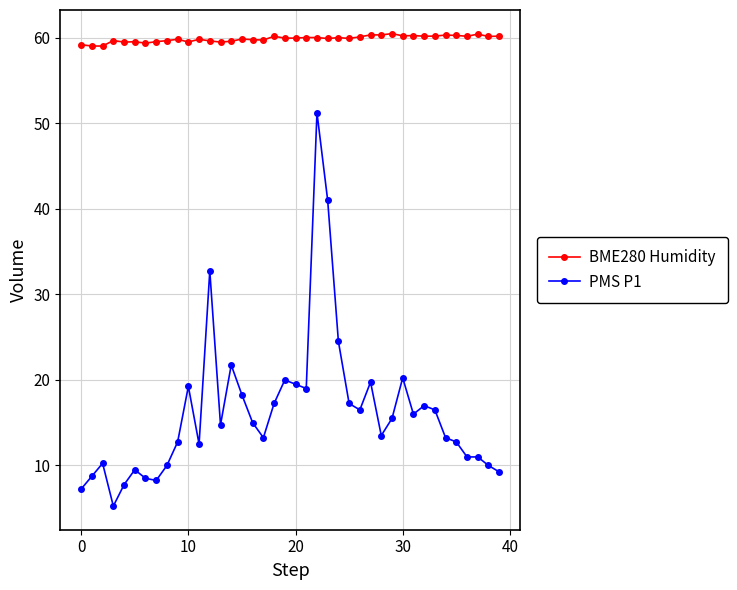

Which series has the largest total across all categories?

BME280 Humidity